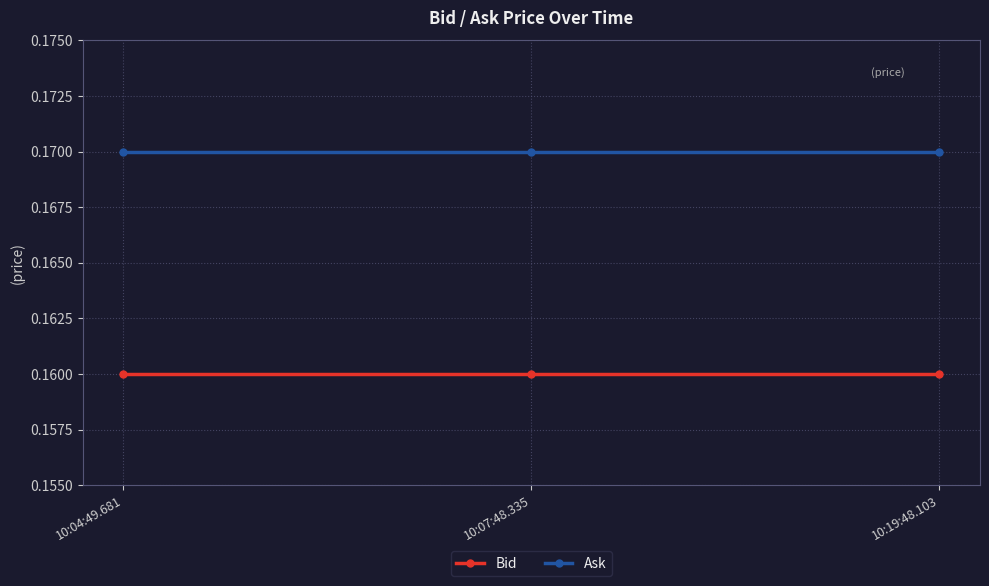

What is the label of the 3rd point from the left?

10:19:48.103